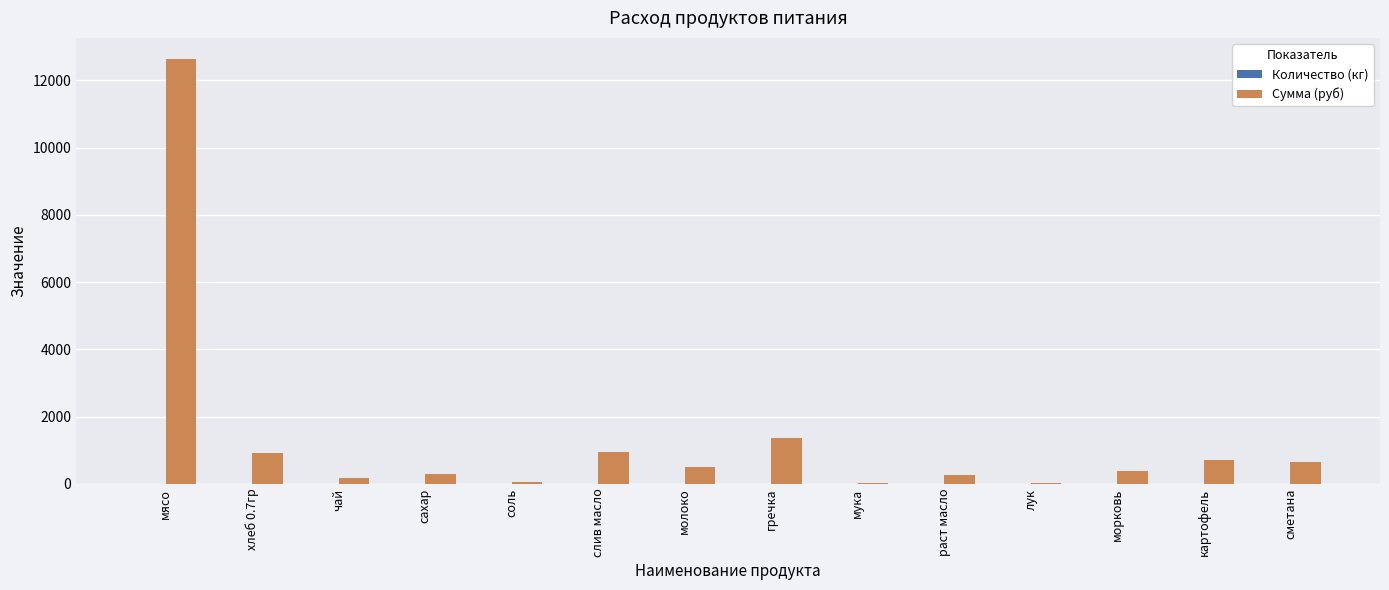

At which label is Сумма (руб) closest to 6330?

гречка